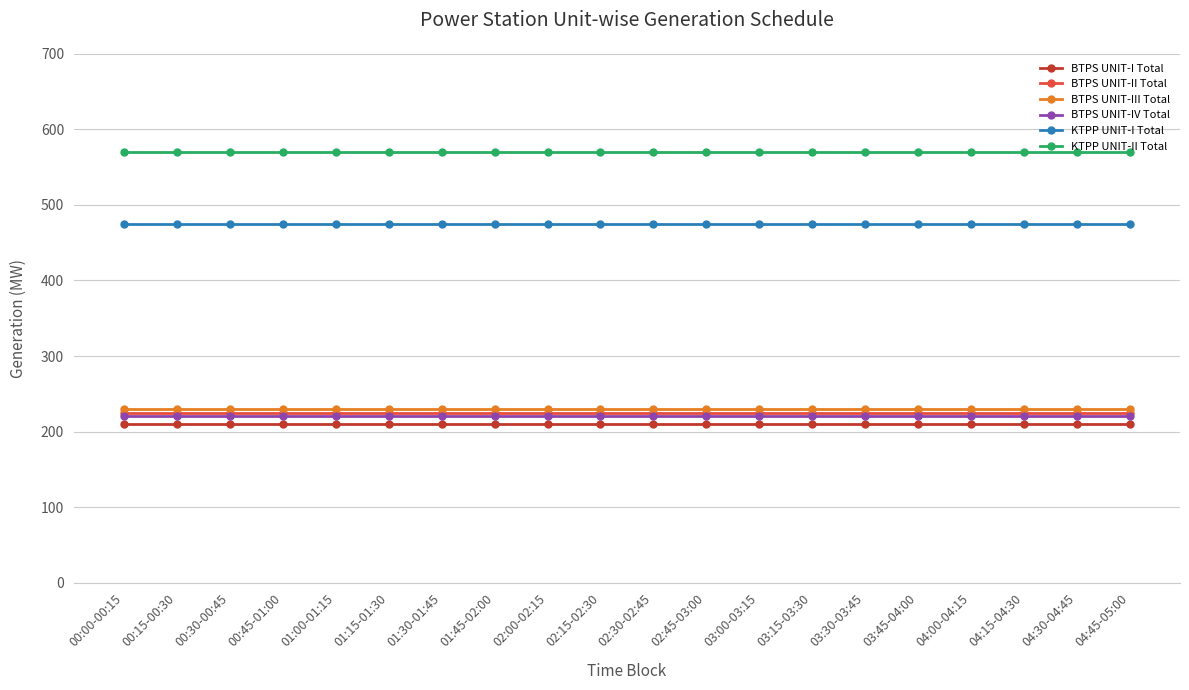

What is the label of the 4th point from the left?

00:45-01:00